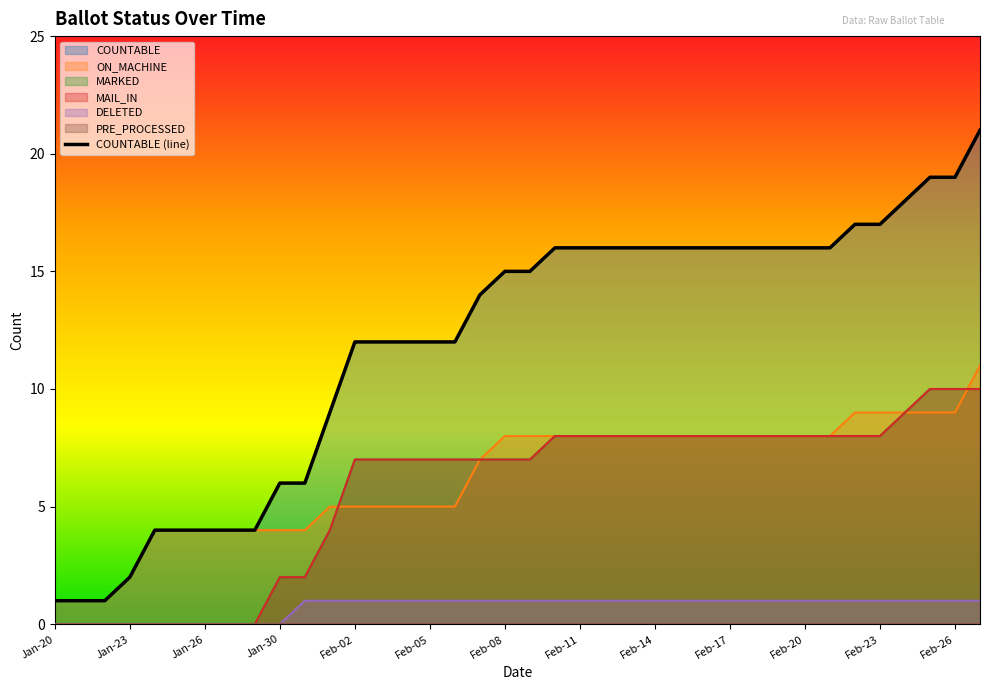

Where is DELETED nearest to the value 0?

Jan-20